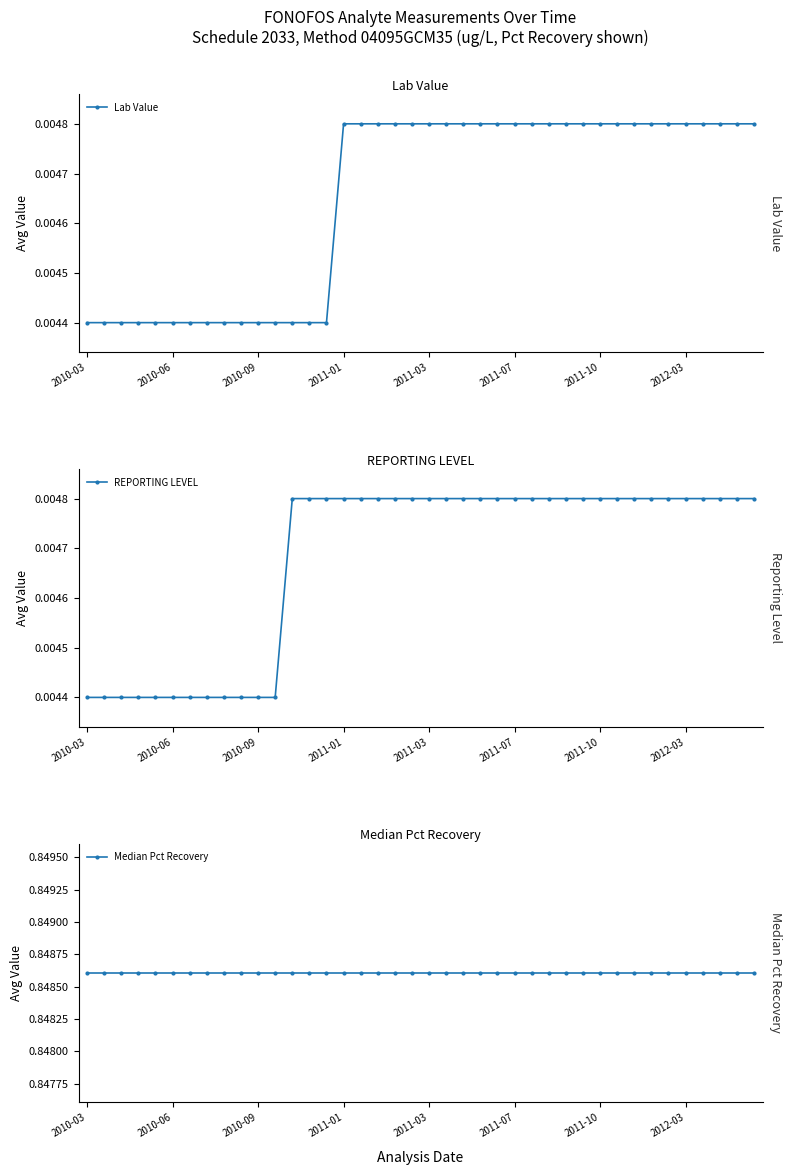

Between 30 and 26, which is larger?

30